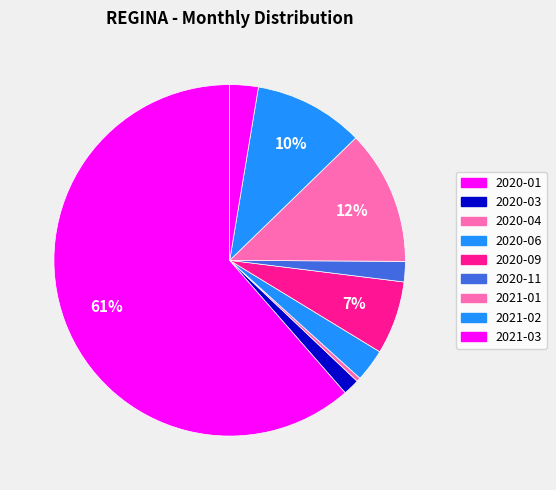

Count the number of slices in the pie.

9